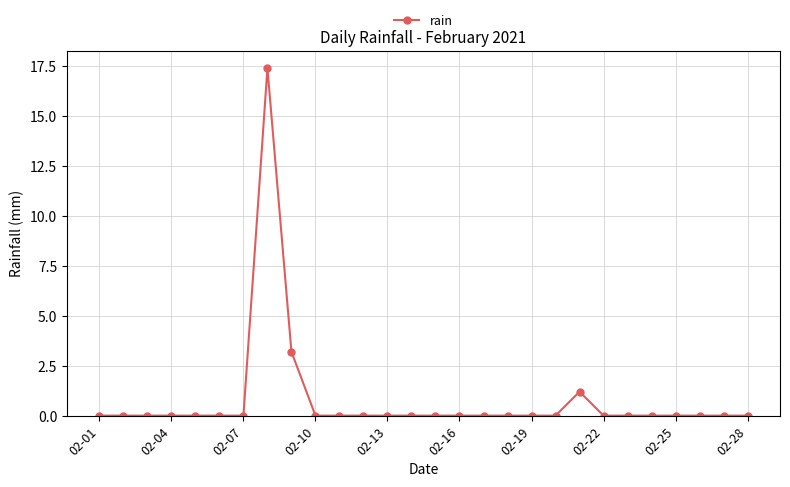

How many lines are shown in the chart?

1